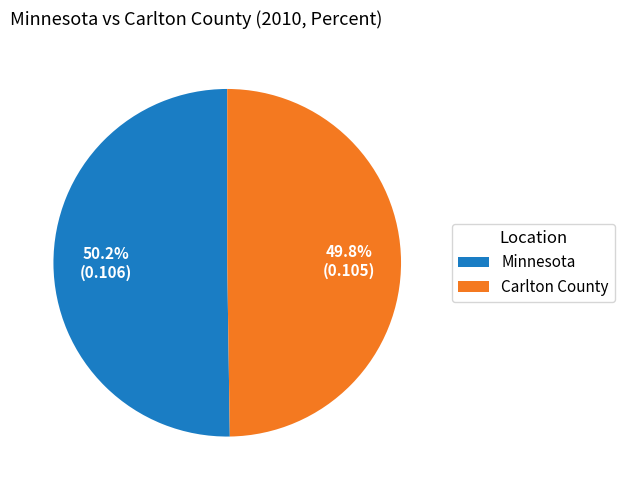

Does any single category account for the majority?

Yes